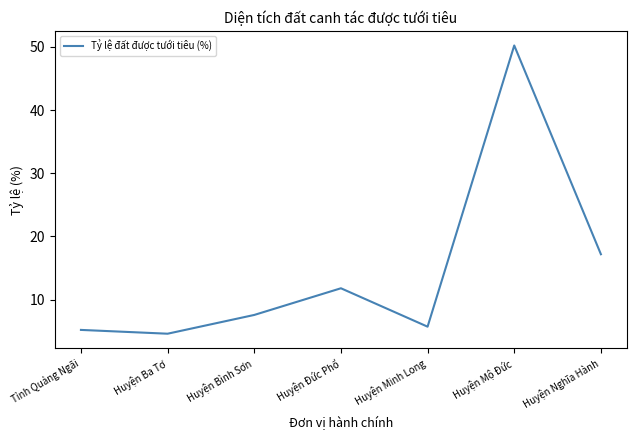

Count the number of categories in the chart.

7